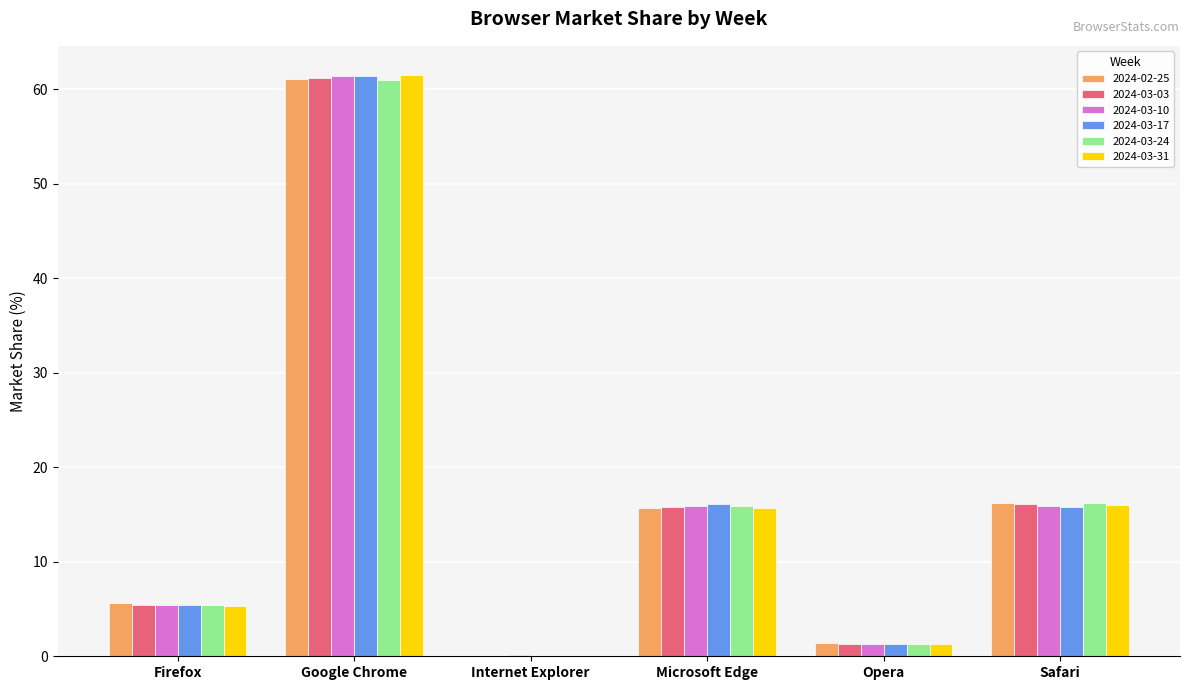

Are the bars horizontal?

No